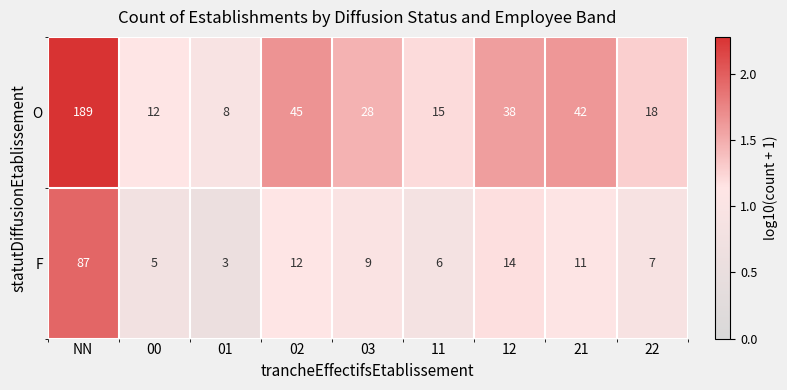

Which series changed the most between 00 and 21?

O